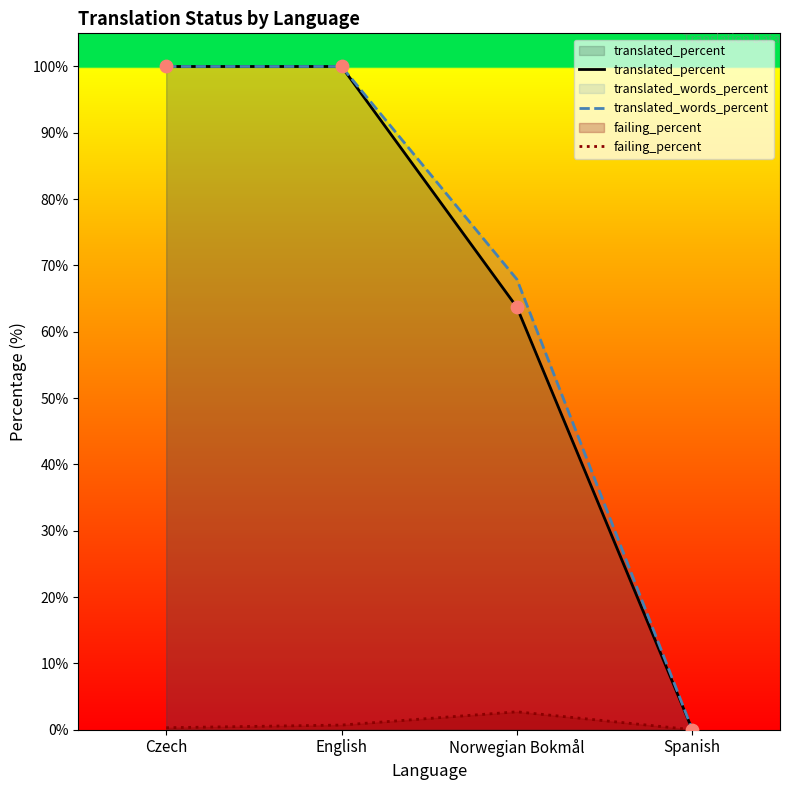

Which series has the largest total across all categories?

translated_words_percent